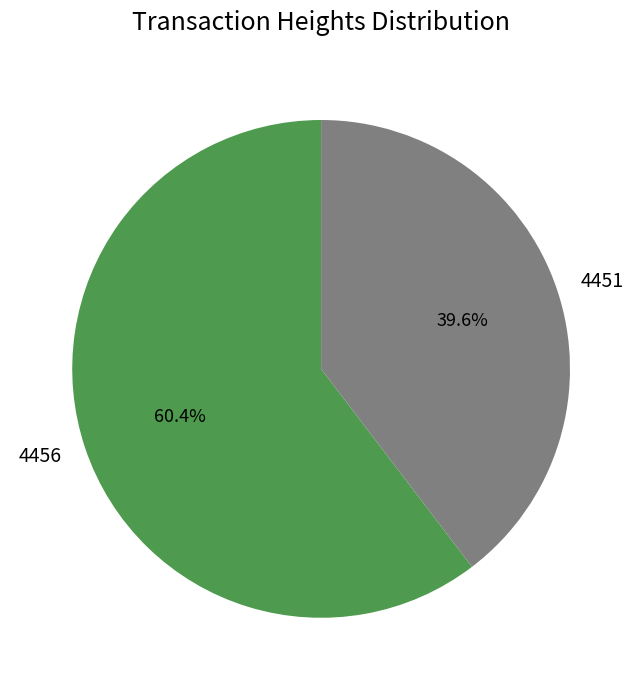

Rank the categories by value from lowest to highest.

4451, 4456